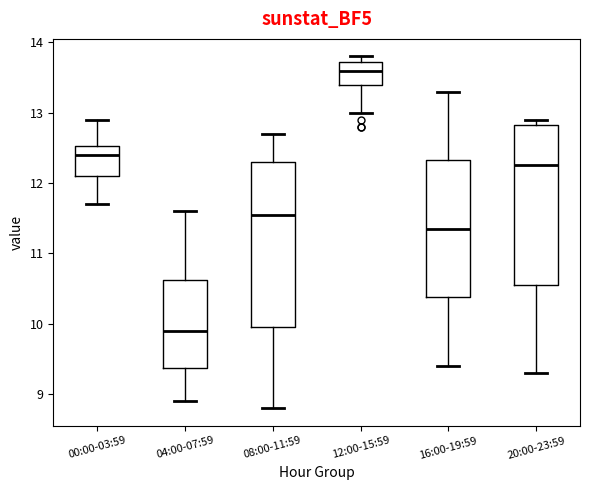

Reading left to right, transcribe this box plot: for each box, give where its median line is, the range the box spans, and where its two whiskers end, as read against the y-axis. The values are not printed on the chart, so give them approximately, as read against the axis.

00:00-03:59: median 12.4, box 12.1 to 12.5, whiskers 11.7 to 12.9
04:00-07:59: median 9.9, box 9.4 to 10.6, whiskers 8.9 to 11.6
08:00-11:59: median 11.6, box 10.0 to 12.3, whiskers 8.8 to 12.7
12:00-15:59: median 13.6, box 13.4 to 13.7, whiskers 13.0 to 13.8
16:00-19:59: median 11.4, box 10.4 to 12.3, whiskers 9.4 to 13.3
20:00-23:59: median 12.3, box 10.6 to 12.8, whiskers 9.3 to 12.9